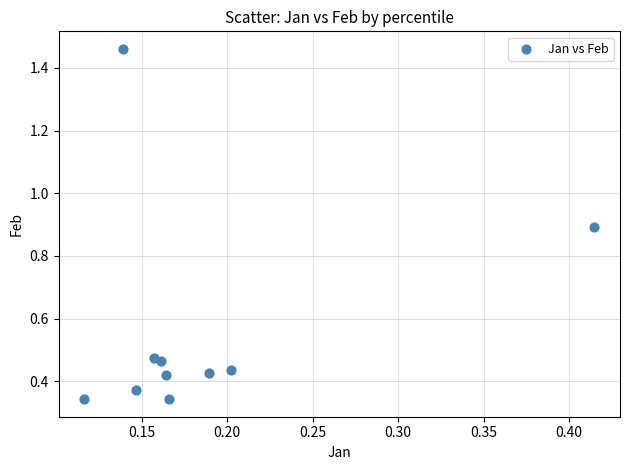

What is the range of Y values (max minus min)?

1.1